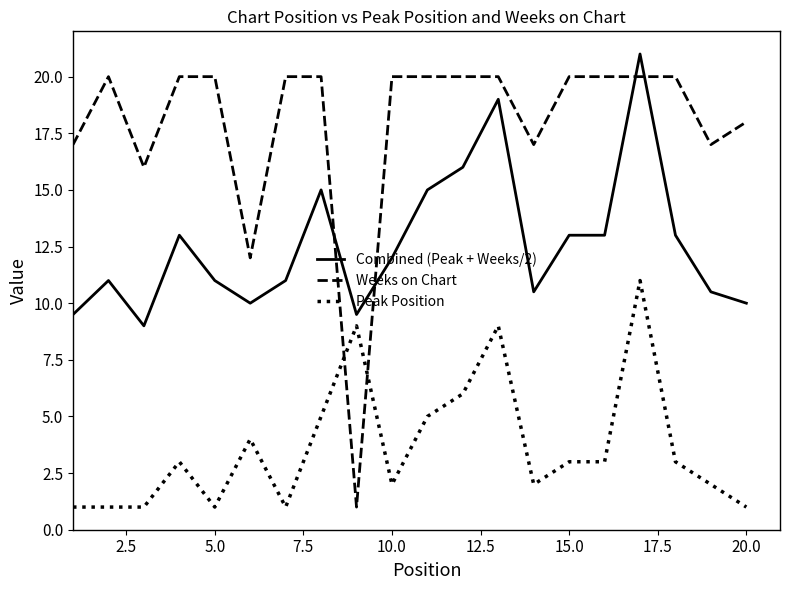

Does the chart have visible grid lines?

No